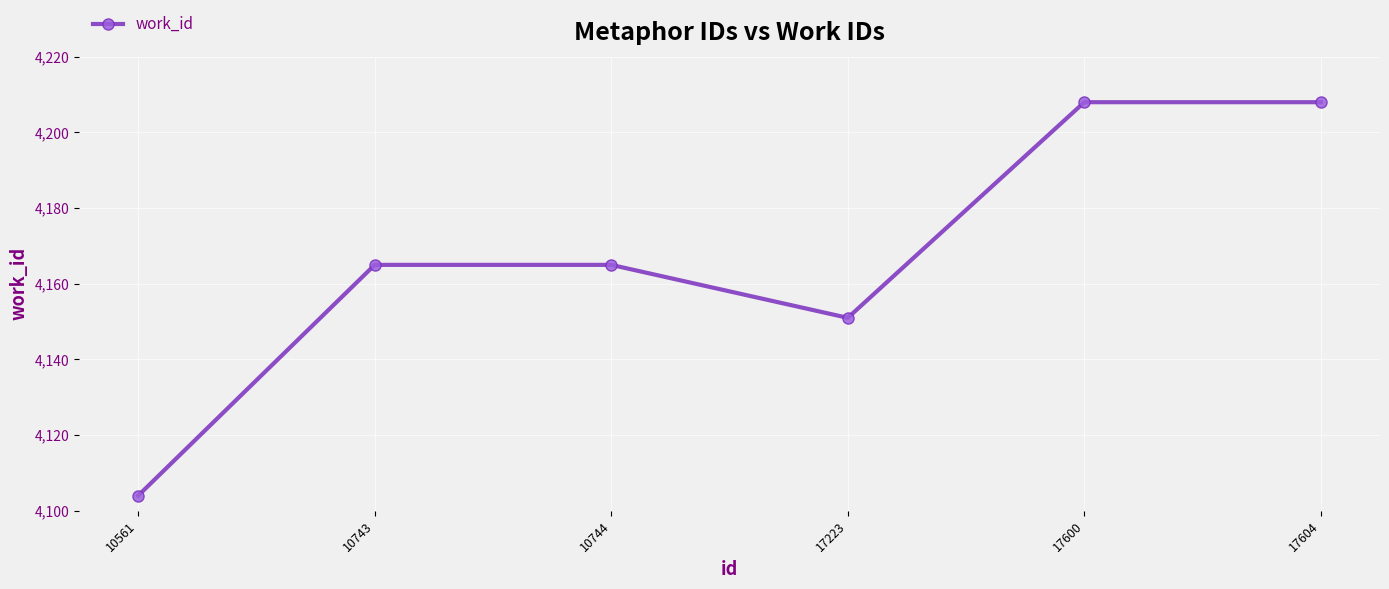

Approximately how many times larger is the value at 17600 compared to 17604?

1.0